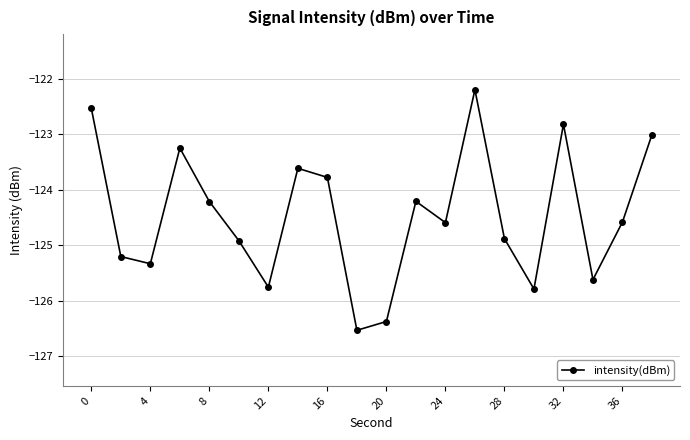

Reading right to left, what are all the values shown in this chart?

-123.0	-124.6	-125.6	-122.8	-125.8	-124.9	-122.2	-124.6	-124.2	-126.4	-126.5	-123.8	-123.6	-125.8	-124.9	-124.2	-123.3	-125.3	-125.2	-122.5